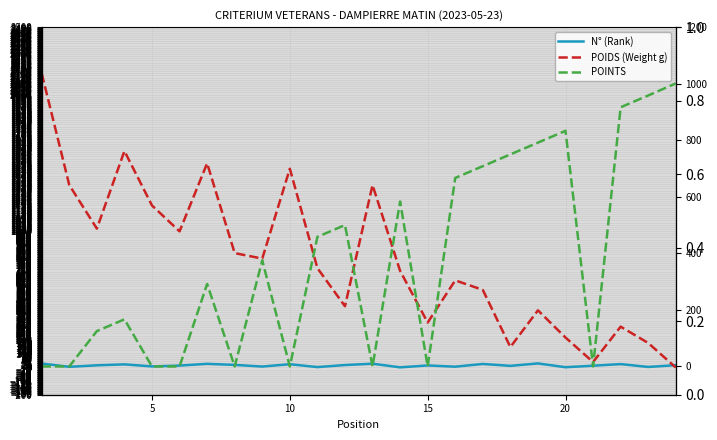

Does the chart have visible grid lines?

Yes